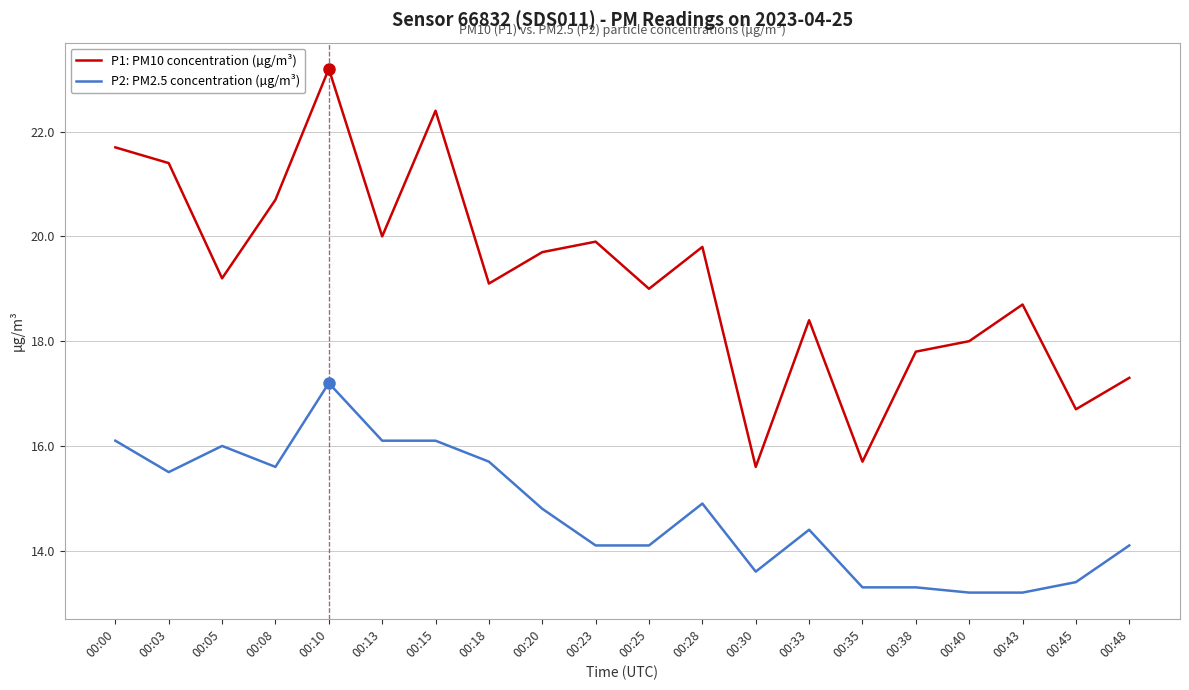

The value of P1: PM10 concentration (µg/m³) at 00:13 is 28.2. True or false?

False